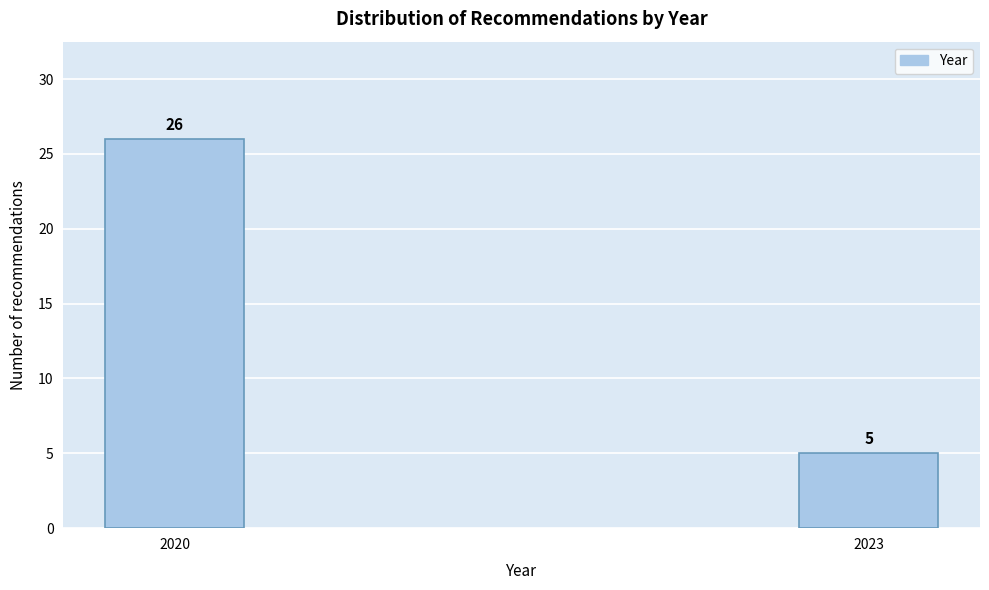

Reading left to right, list all the values displayed in this chart.

26	5